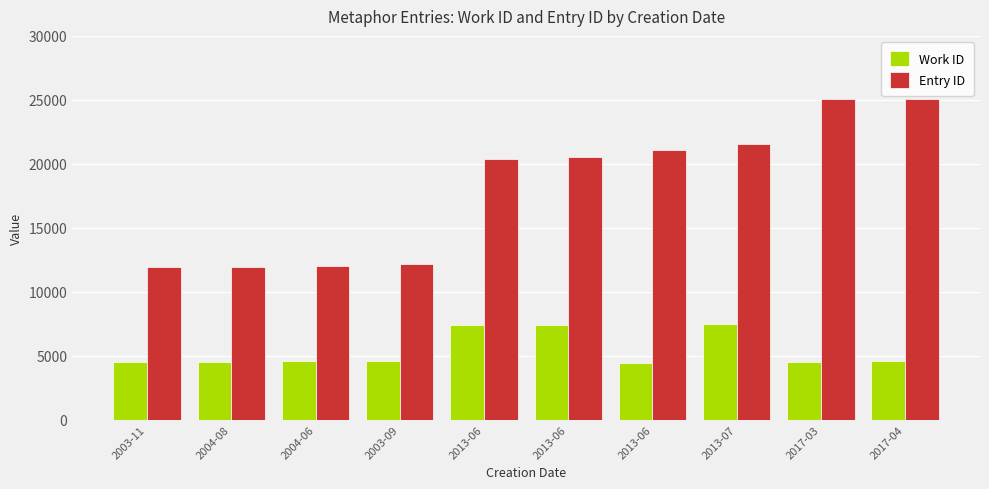

Rank the series at 2003-11 from highest to lowest value.

Entry ID, Work ID